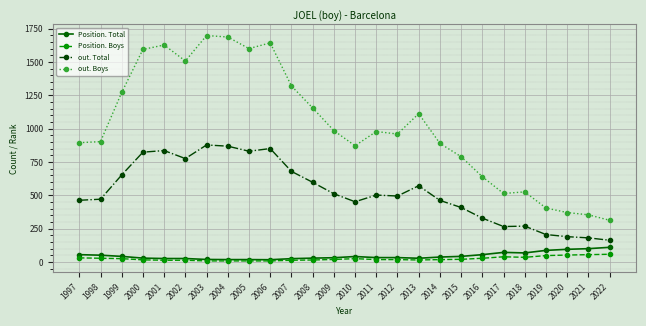

What is the value of the out. Total point at the 22nd from the left?

269